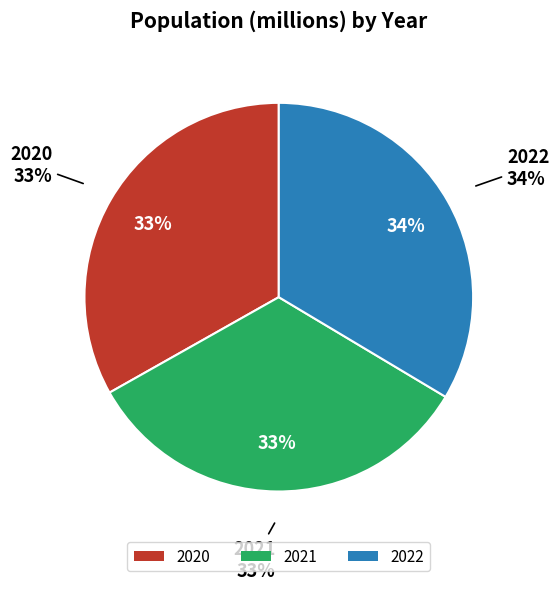

Does any single category account for the majority?

No